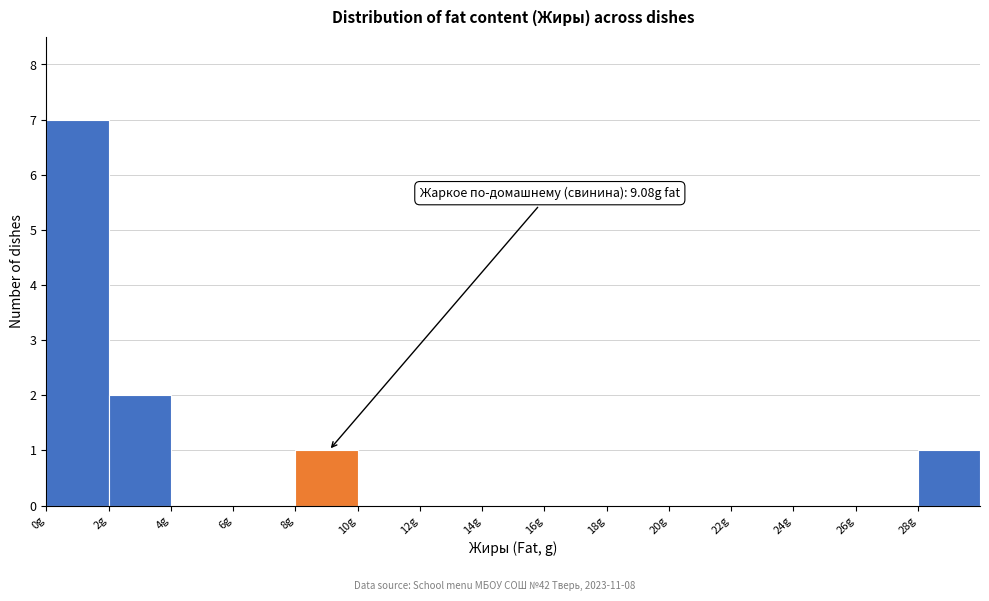

Which range on the x-axis has the tallest bar?

0 to 2